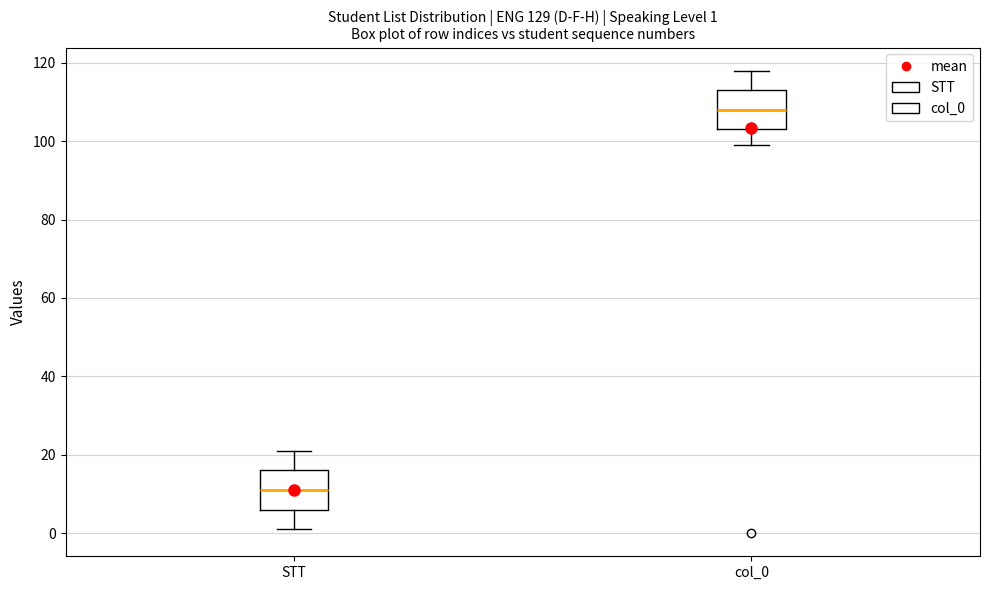

Which box has the lowest median line?

STT